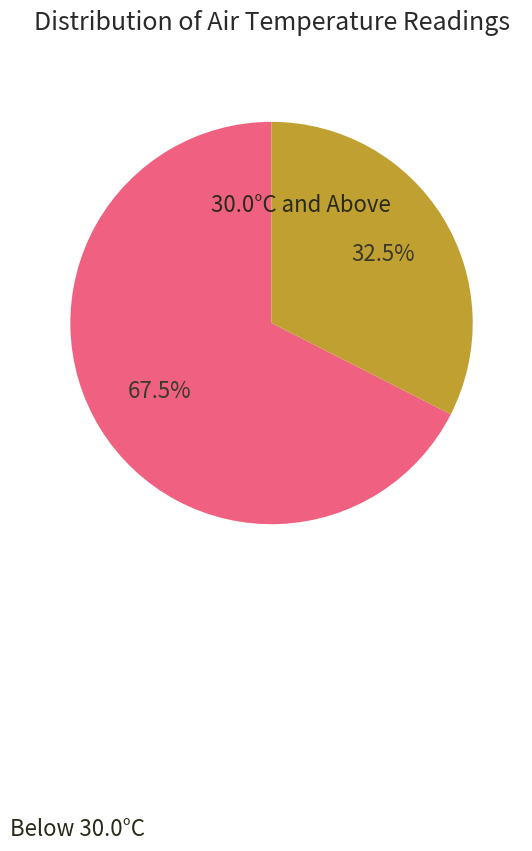

To the nearest percent, what is the average slice percentage?

50%